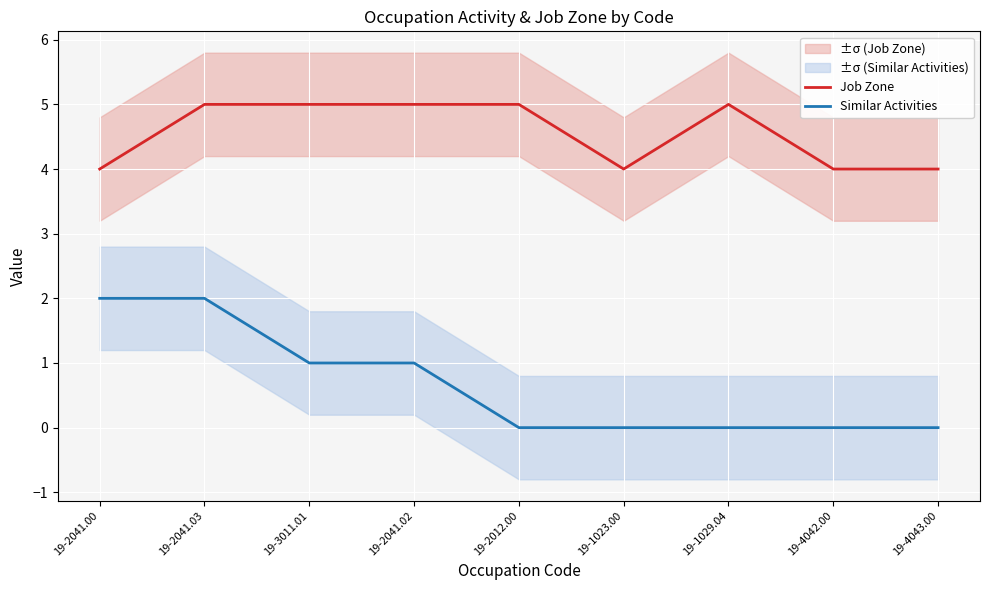

What is the sum of the Similar Activities values at 19-1023.00 and 19-2041.00?

2